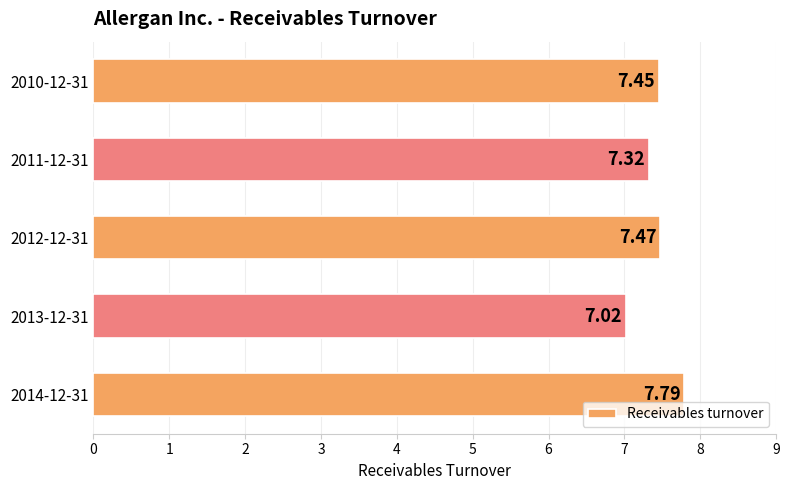

Count the number of data series in this chart.

1